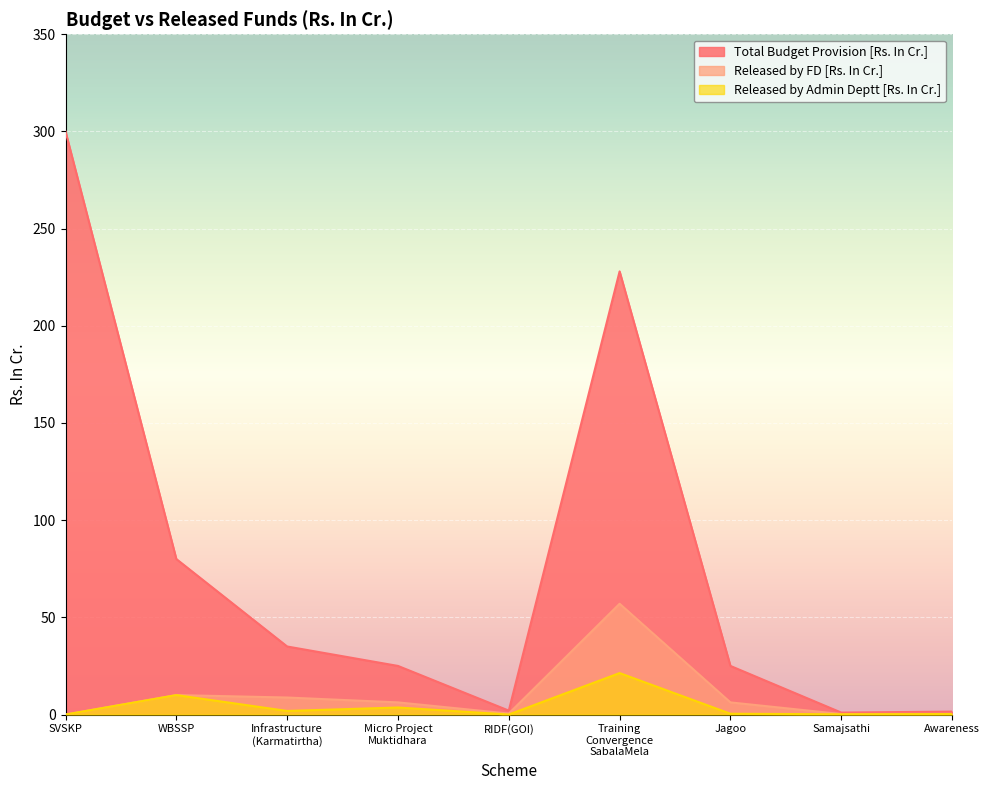

Is it true that Total Budget Provision [Rs. In Cr.] equals 25.0 at Micro Project
Muktidhara?

True